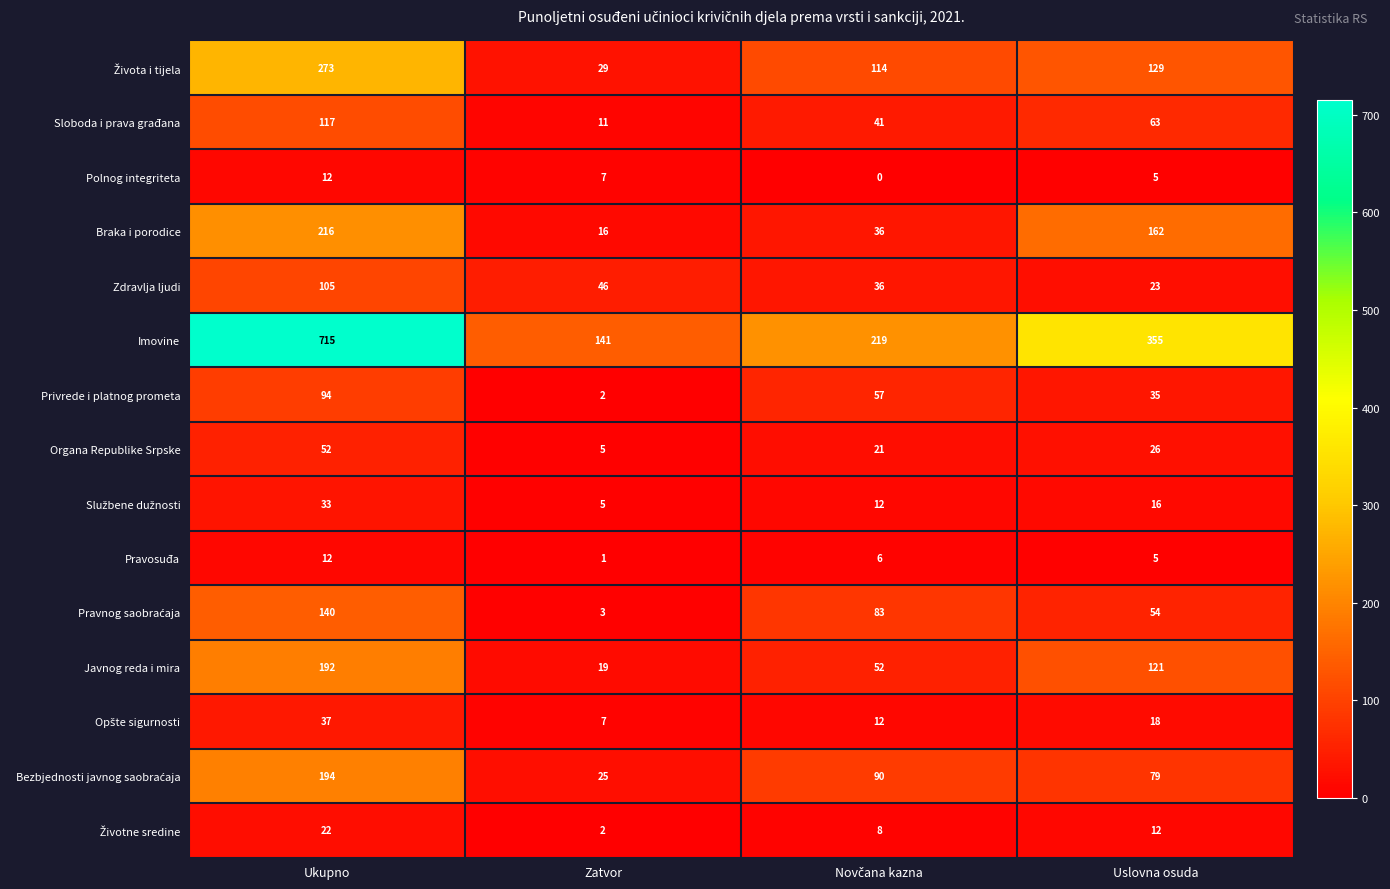

Which series has the largest range (max minus min)?

Imovine